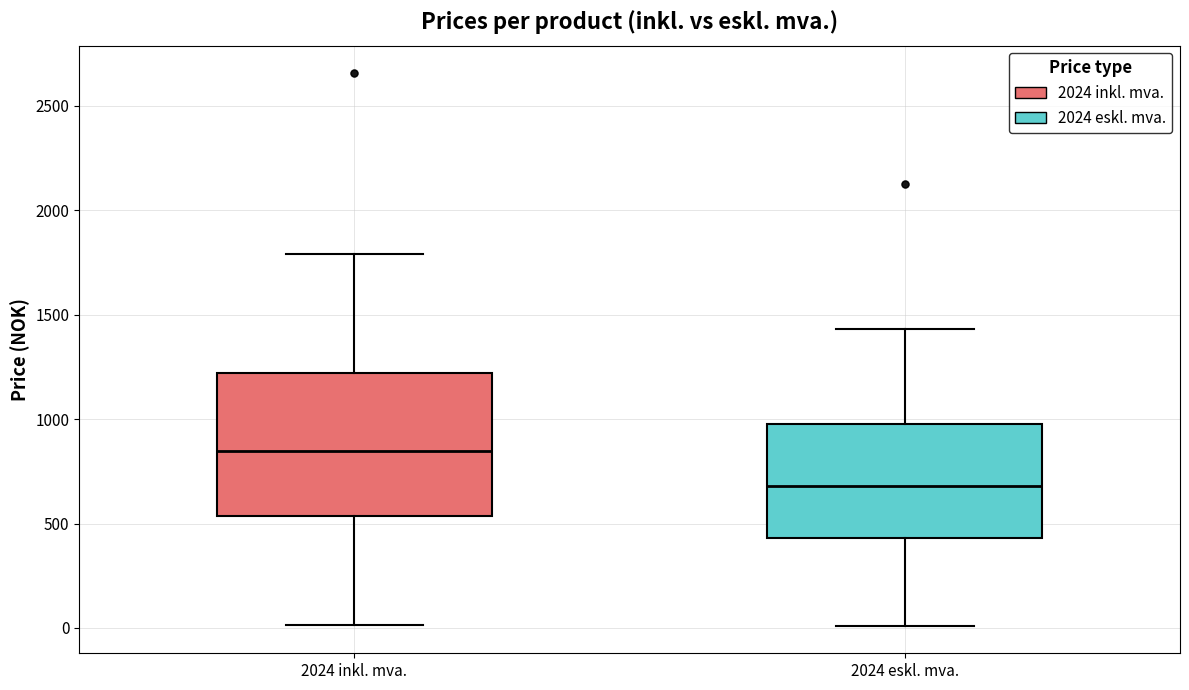

Which box is the tallest, from its lower edge to its upper edge?

2024 inkl. mva.